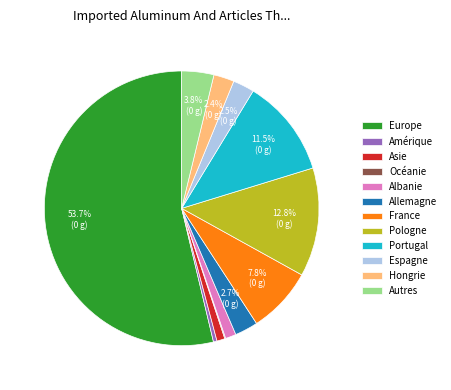

Do Europe and Espagne together represent more than half of the pie?

Yes